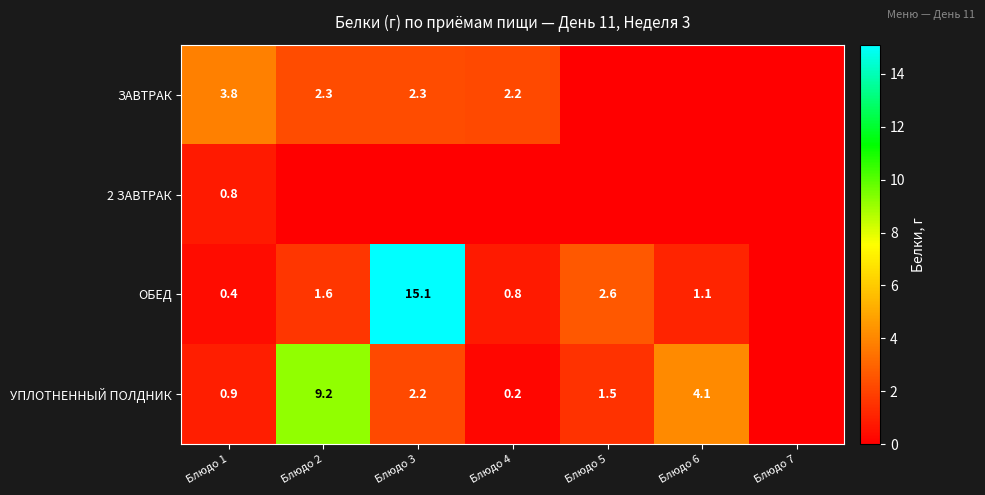

What is the total value across all series at Блюдо 6?

5.2